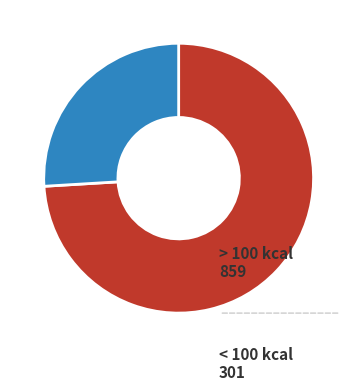

What is the ratio of the value at > 100 kcal to the value at < 100 kcal?

2.9